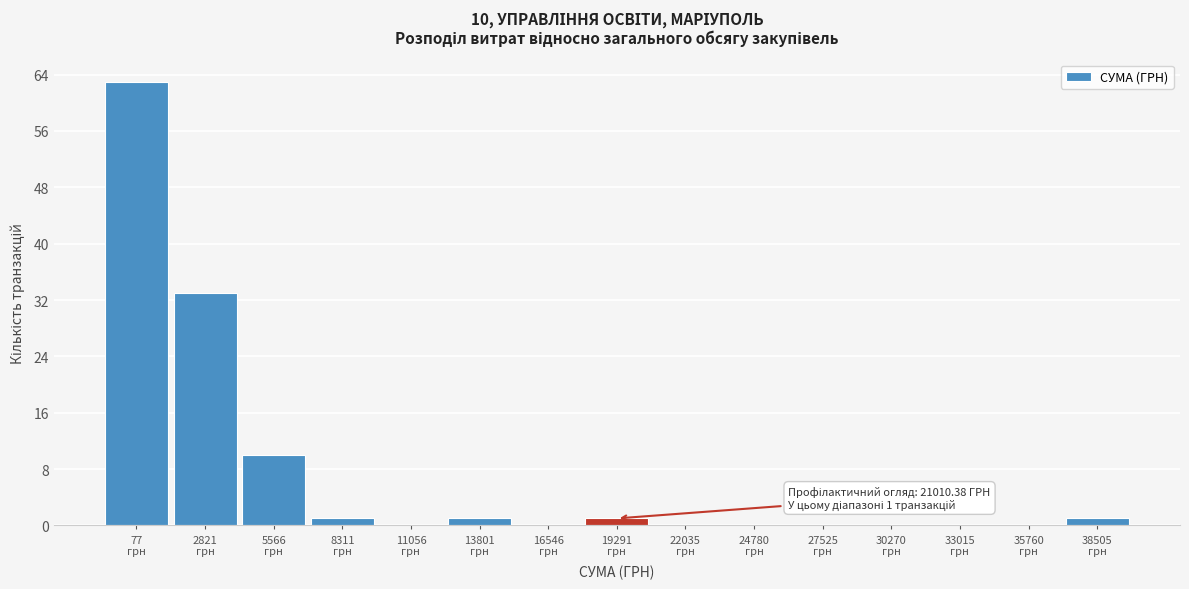

What is the sum of all values?

110